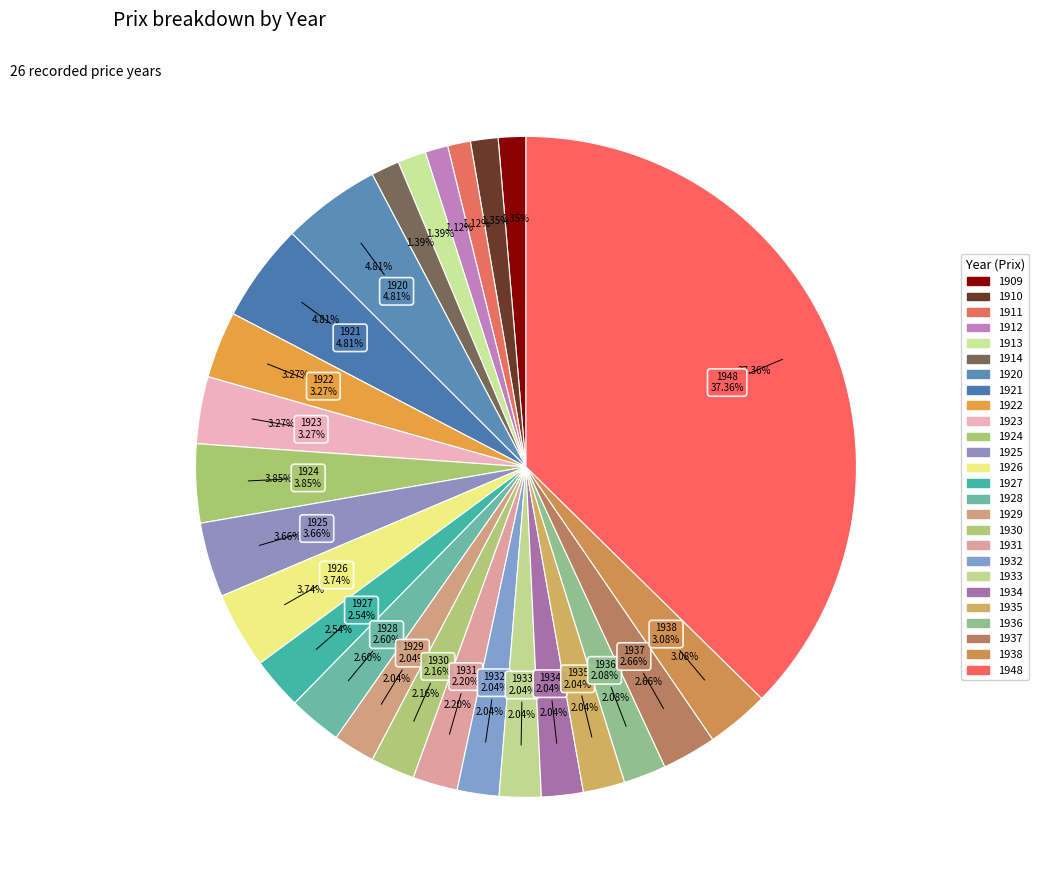

Does 1925 represent more than half of the total?

No